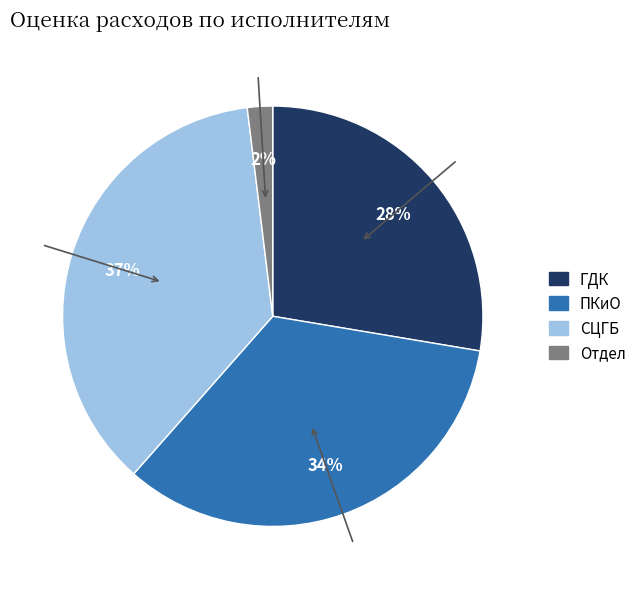

Which has a higher value, СЦГБ or ПКиО?

СЦГБ